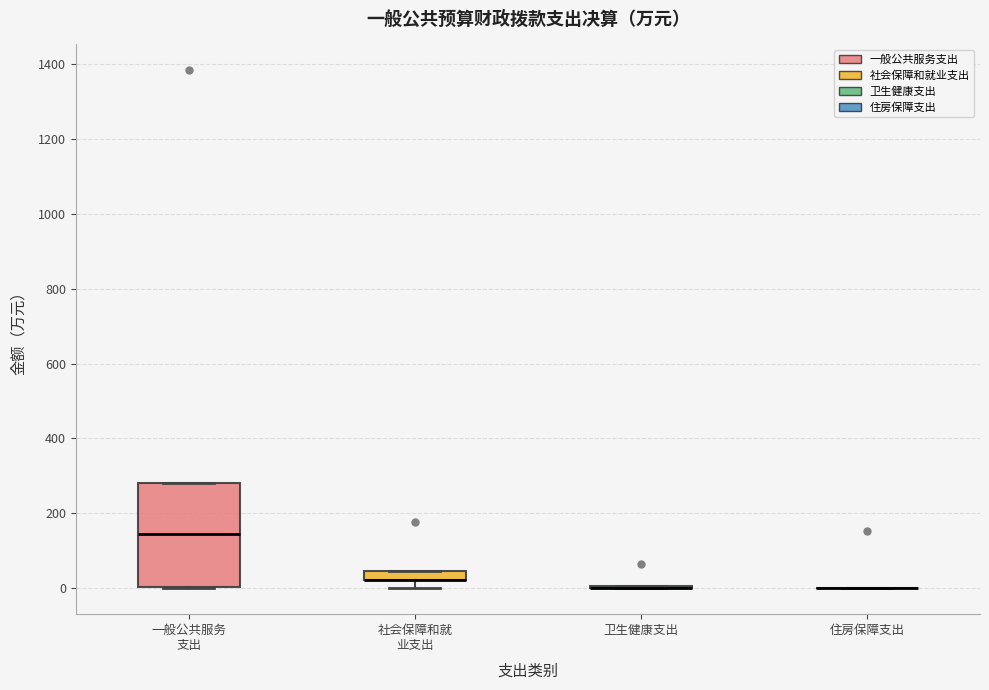

Which box is the tallest, from its lower edge to its upper edge?

一般公共服务 支出